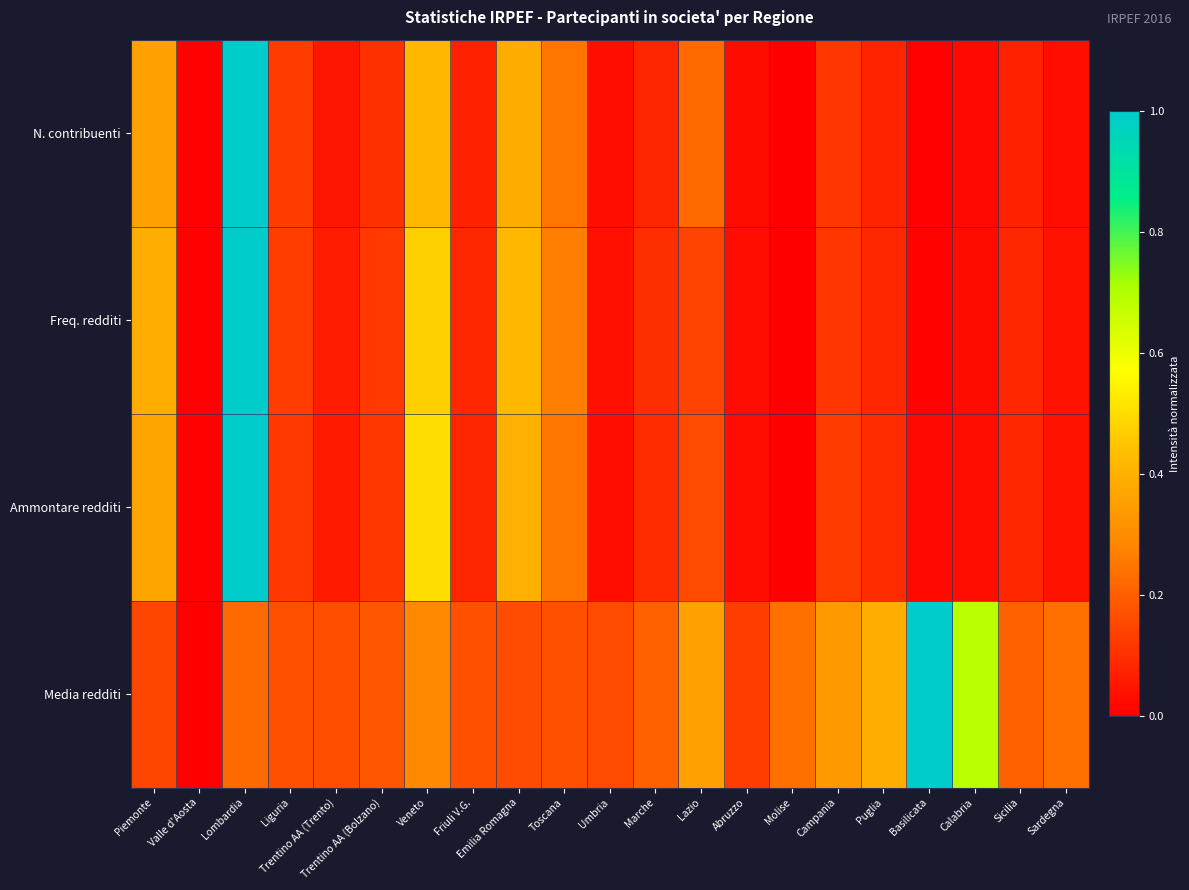

Reading right to left, transcribe all the data shown in this chart.

N. contribuenti: Sardegna=0.0	Sicilia=0.1	Calabria=0.0	Basilicata=0.0	Puglia=0.1	Campania=0.1	Molise=0.0	Abruzzo=0.0	Lazio=0.2	Marche=0.1	Umbria=0.0	Toscana=0.2	Emilia Romagna=0.4	Friuli V.G.=0.1	Veneto=0.4	Trentino AA (Bolzano)=0.1	Trentino AA (Trento)=0.0	Liguria=0.1	Lombardia=1.0	Valle d'Aosta=0.0	Piemonte=0.4
Freq. redditi: Sardegna=0.0	Sicilia=0.1	Calabria=0.0	Basilicata=0.0	Puglia=0.1	Campania=0.1	Molise=0.0	Abruzzo=0.0	Lazio=0.1	Marche=0.1	Umbria=0.0	Toscana=0.3	Emilia Romagna=0.4	Friuli V.G.=0.1	Veneto=0.5	Trentino AA (Bolzano)=0.1	Trentino AA (Trento)=0.1	Liguria=0.1	Lombardia=1.0	Valle d'Aosta=0.0	Piemonte=0.4
Ammontare redditi: Sardegna=0.0	Sicilia=0.1	Calabria=0.0	Basilicata=0.0	Puglia=0.1	Campania=0.1	Molise=0.0	Abruzzo=0.0	Lazio=0.2	Marche=0.1	Umbria=0.0	Toscana=0.2	Emilia Romagna=0.4	Friuli V.G.=0.1	Veneto=0.5	Trentino AA (Bolzano)=0.1	Trentino AA (Trento)=0.1	Liguria=0.1	Lombardia=1.0	Valle d'Aosta=0.0	Piemonte=0.4
Media redditi: Sardegna=0.2	Sicilia=0.2	Calabria=0.7	Basilicata=1.0	Puglia=0.4	Campania=0.3	Molise=0.2	Abruzzo=0.1	Lazio=0.4	Marche=0.2	Umbria=0.2	Toscana=0.2	Emilia Romagna=0.2	Friuli V.G.=0.2	Veneto=0.3	Trentino AA (Bolzano)=0.2	Trentino AA (Trento)=0.2	Liguria=0.2	Lombardia=0.2	Valle d'Aosta=0.0	Piemonte=0.1